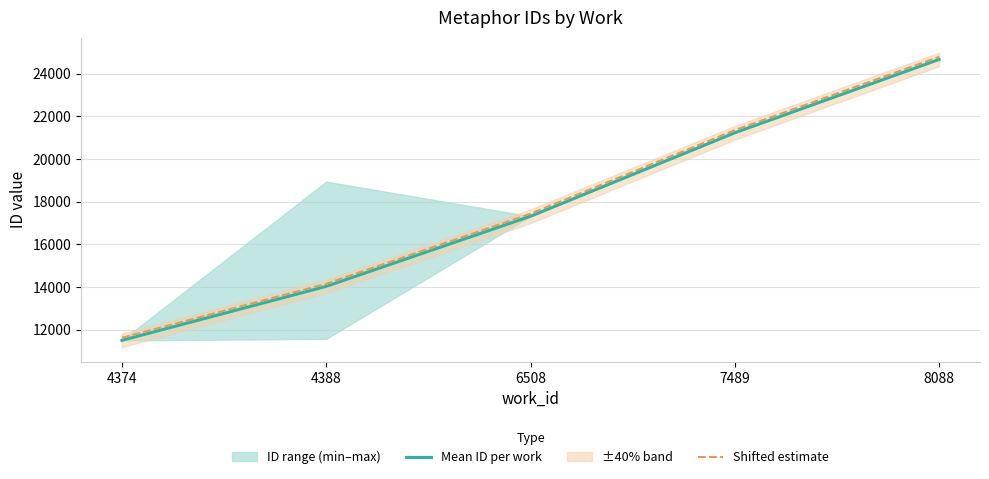

Which series has the largest range (max minus min)?

Mean ID per work